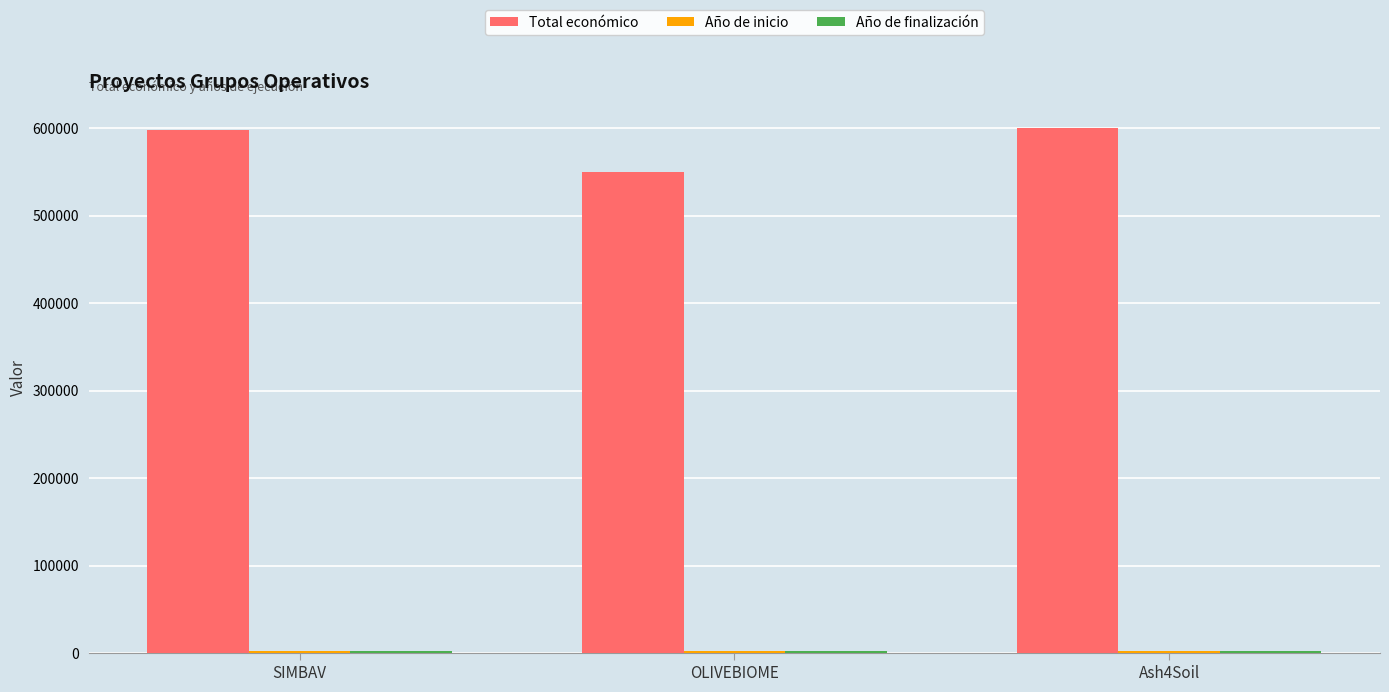

Where is Total económico nearest to the value 575055?

SIMBAV